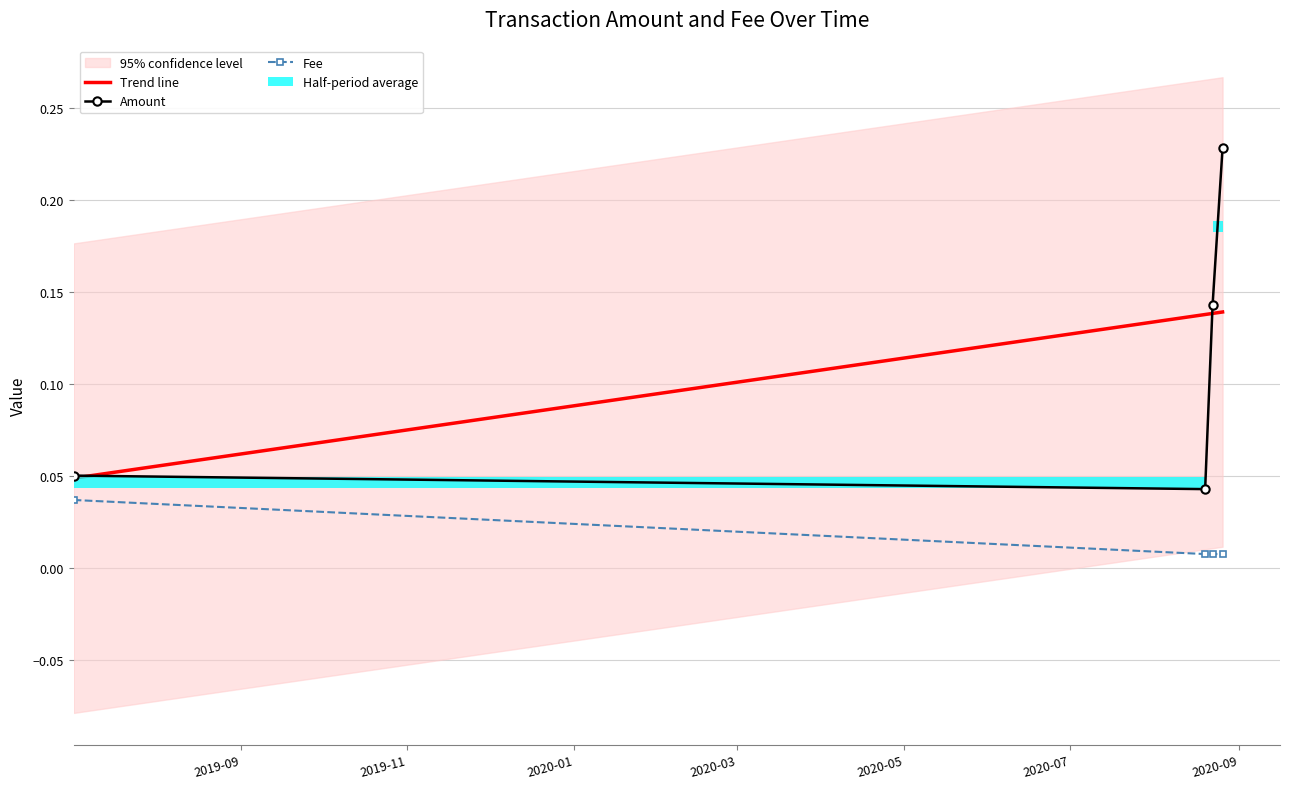

True or false: Trend line and Fee cross at least once.

False